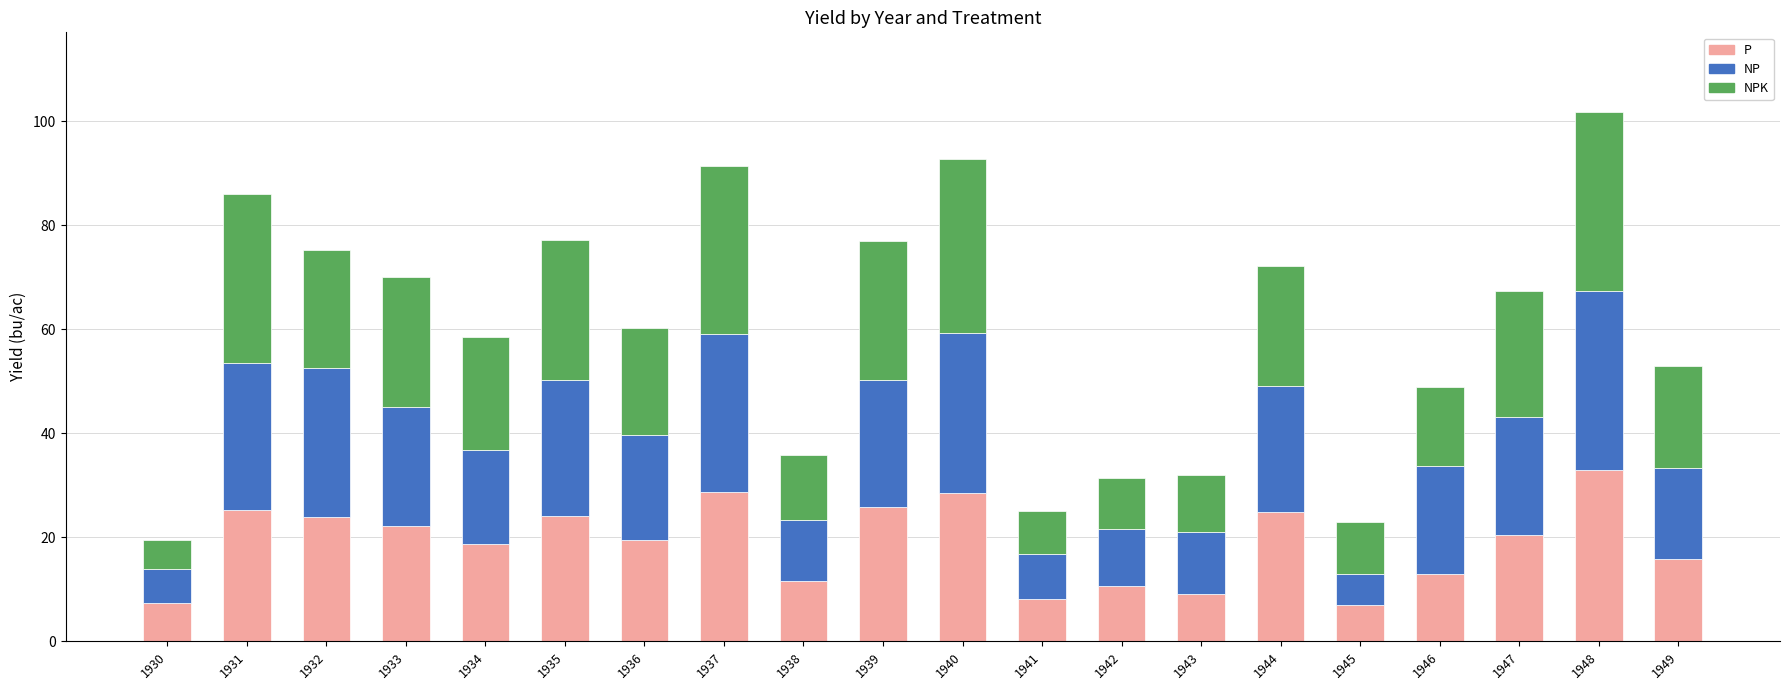

True or false: P has a value of 33.0 at 1948.

True